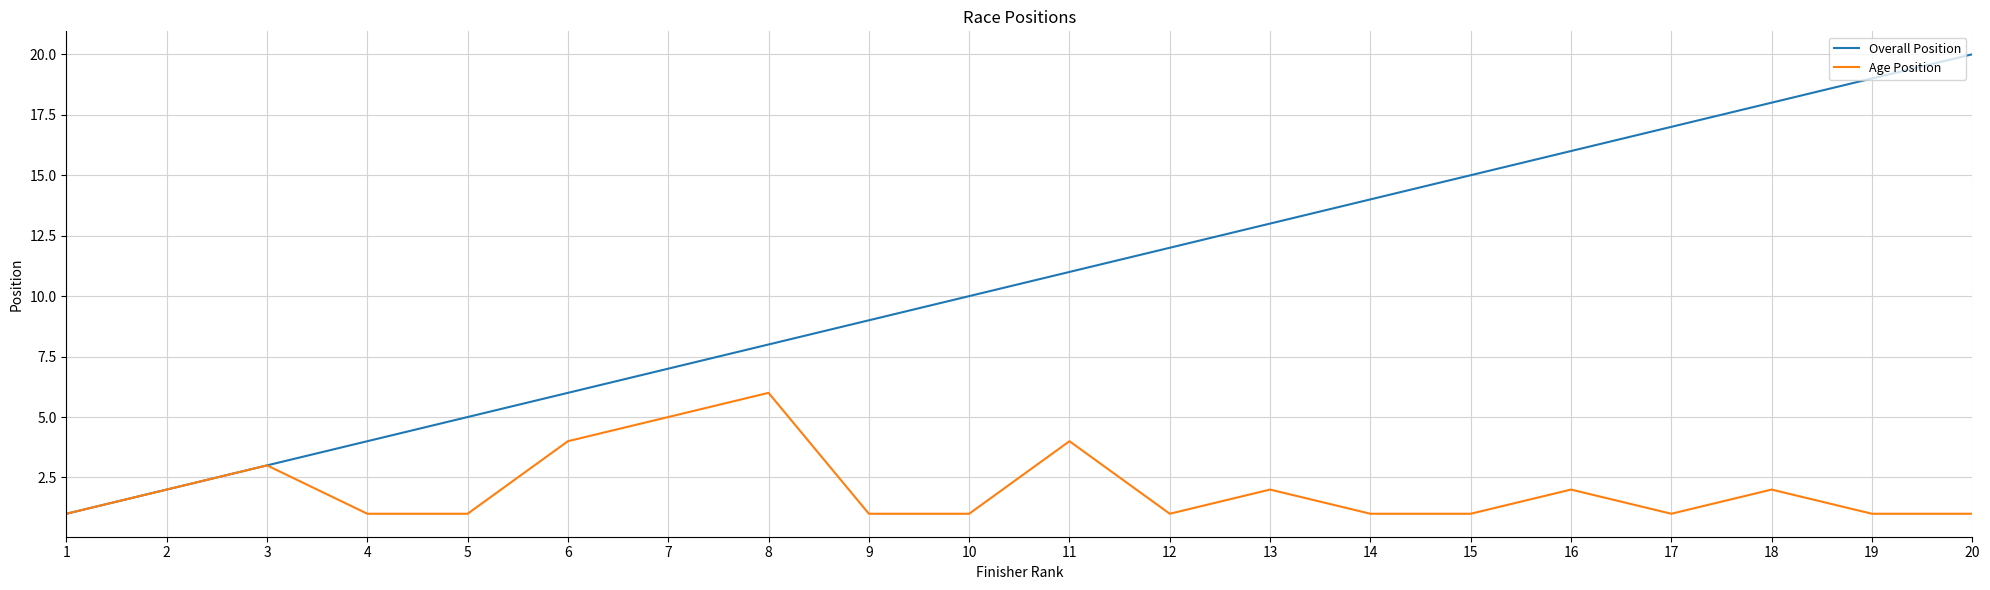

Does the chart display data point markers on the line(s)?

No